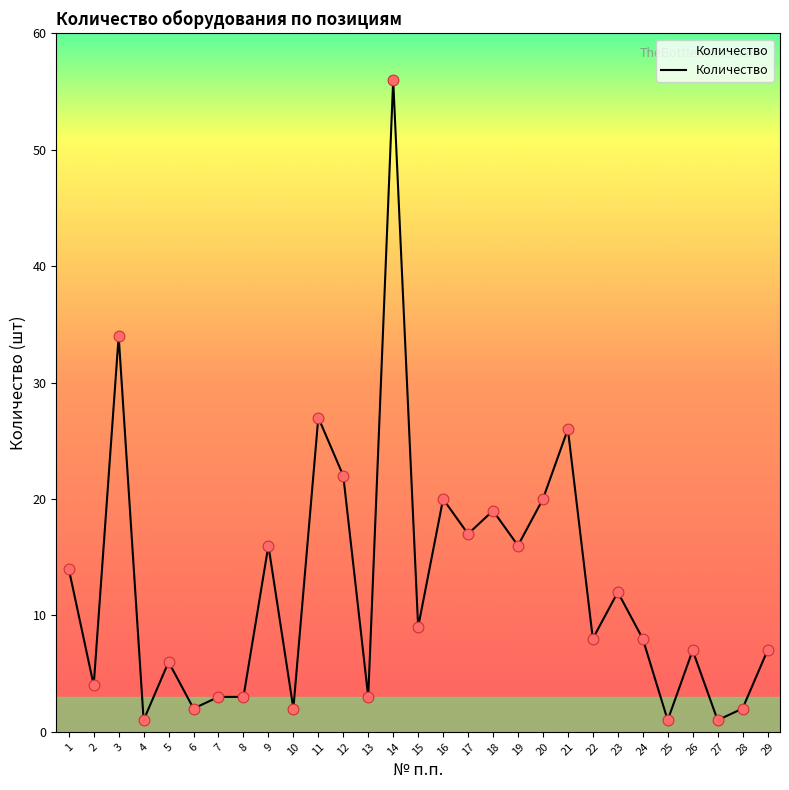

What is the change in value from 1 to 9?

+2